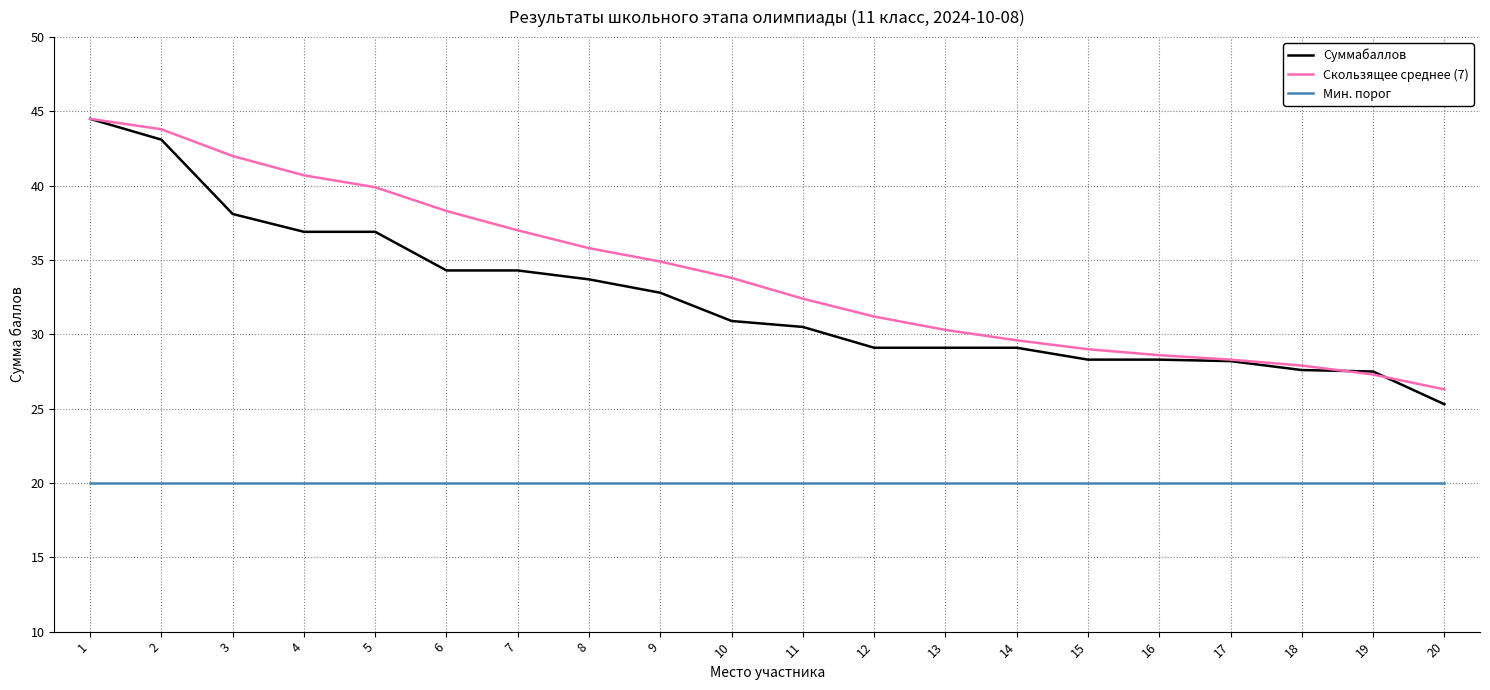

What is the total value across all series at 20?

71.6